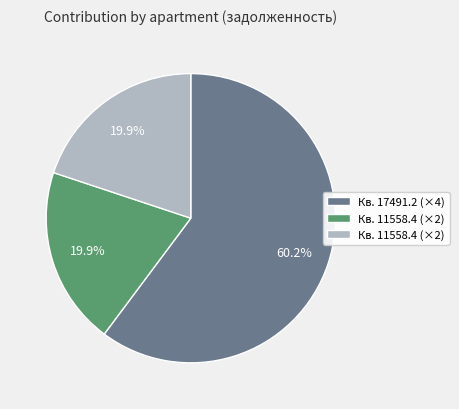

Does any single category account for the majority?

Yes